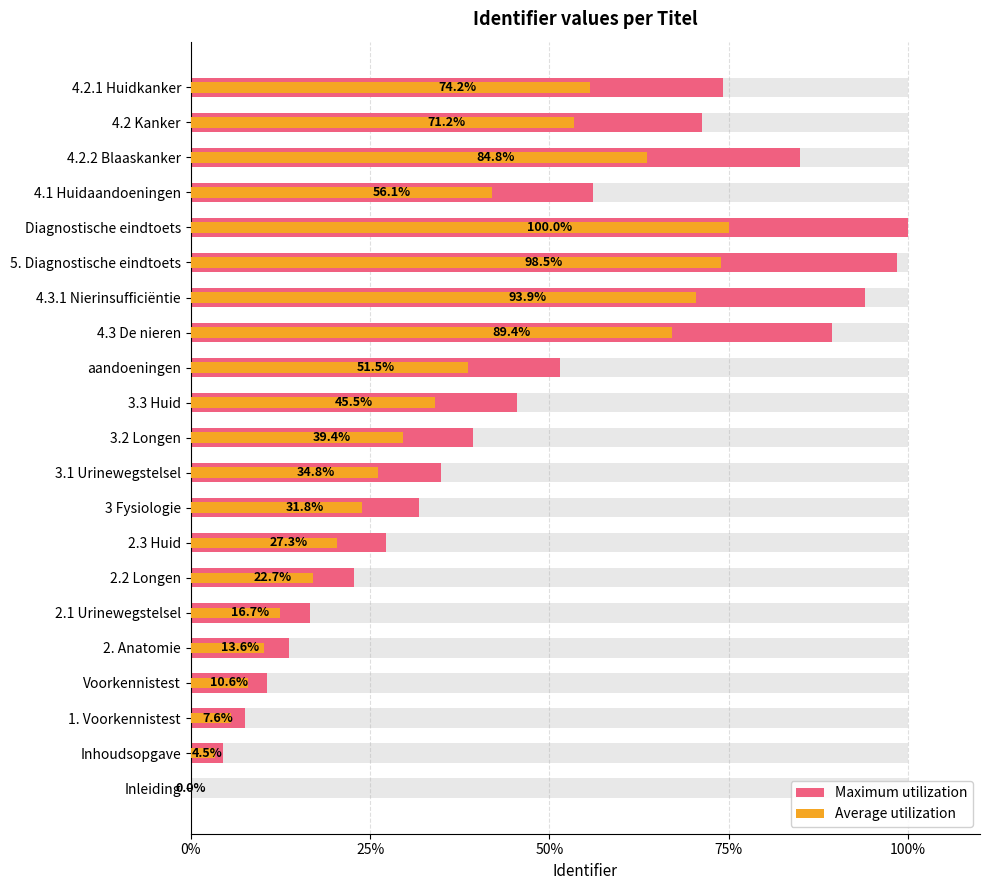

How many groups of bars are there?

21